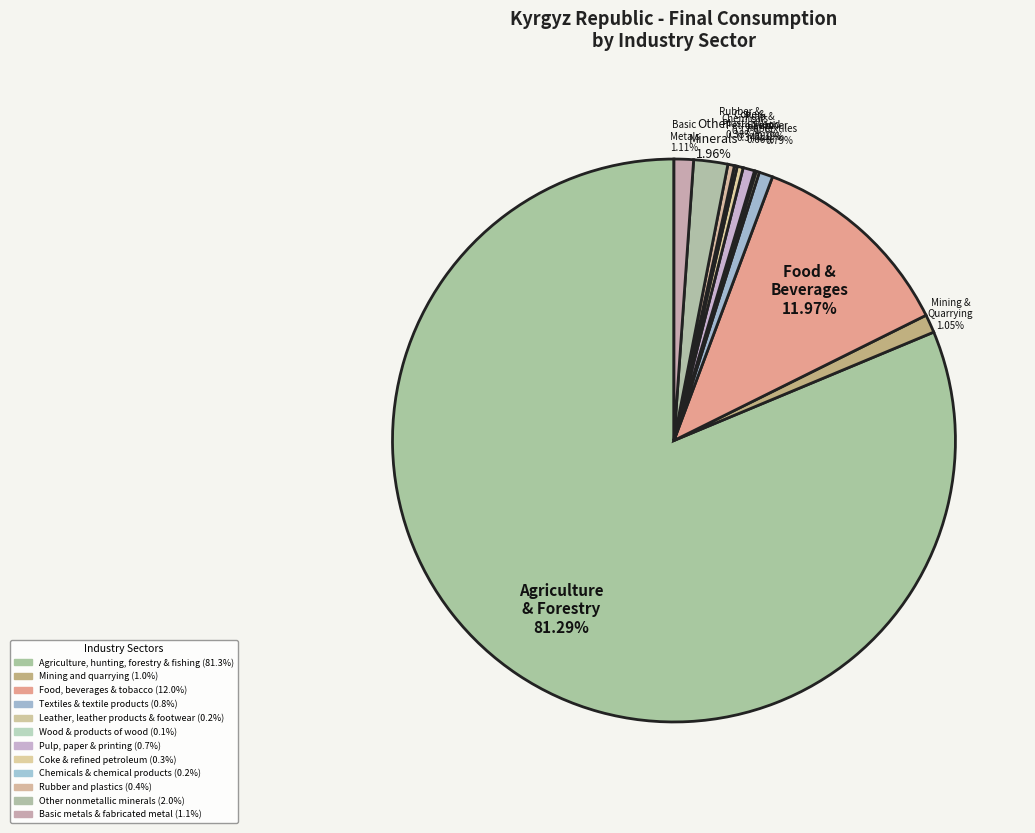

How many segments does this pie chart have?

12